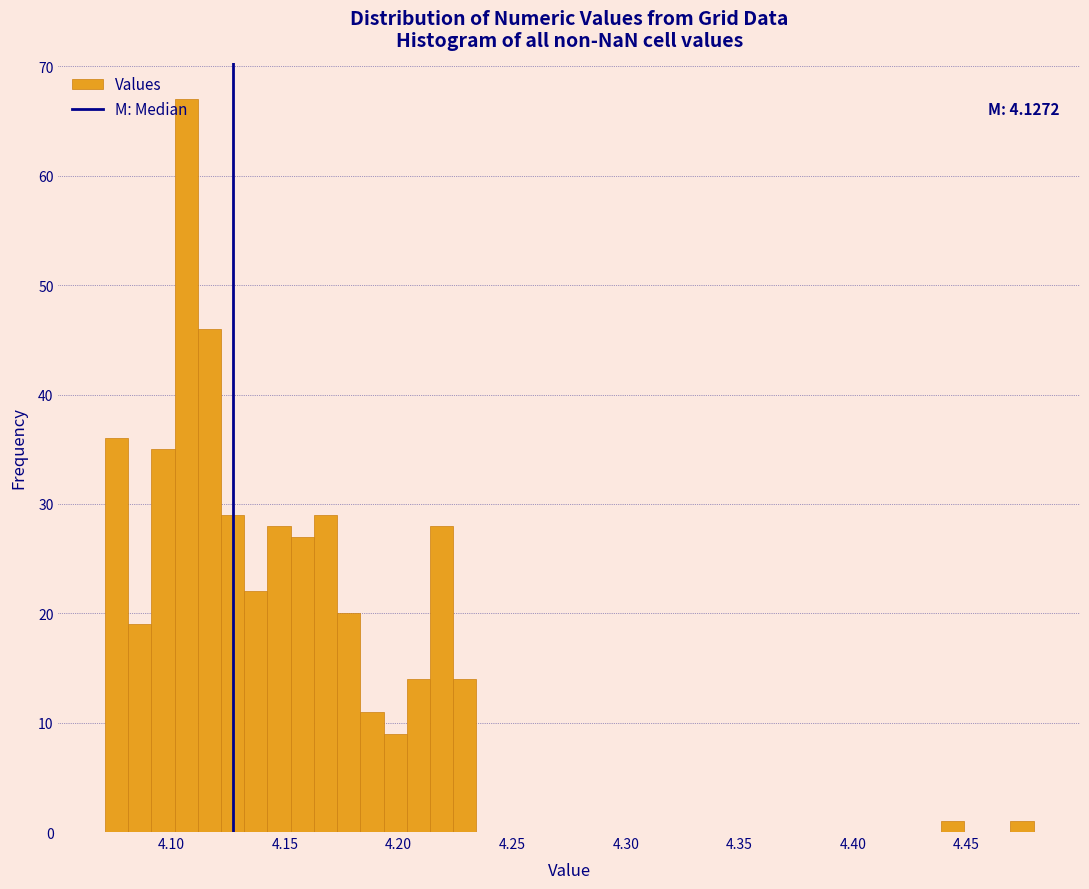

Around what value on the x-axis is the tallest bar? Give the approximate position of its centre, as read against the axis.

4.105